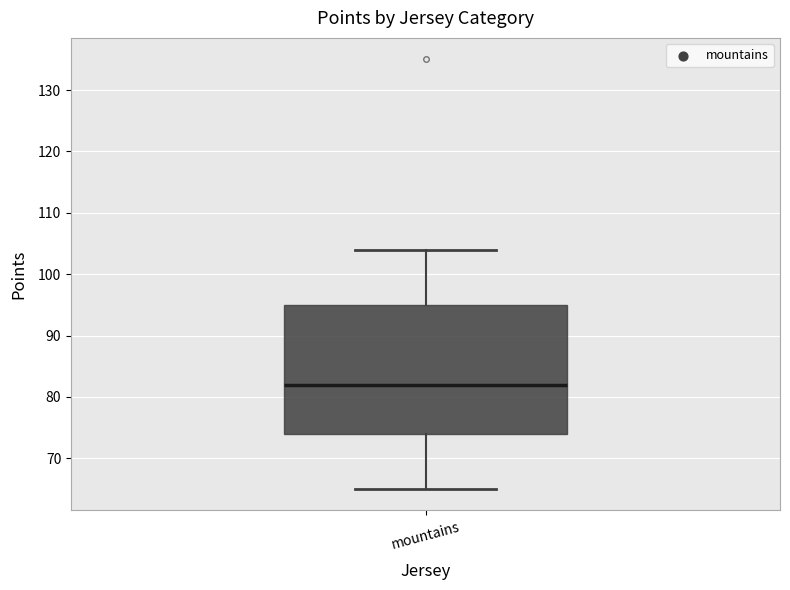

Where is the upper edge of the box for mountains on the y-axis? The values are not printed on the chart, so give them approximately, as read against the axis.

95